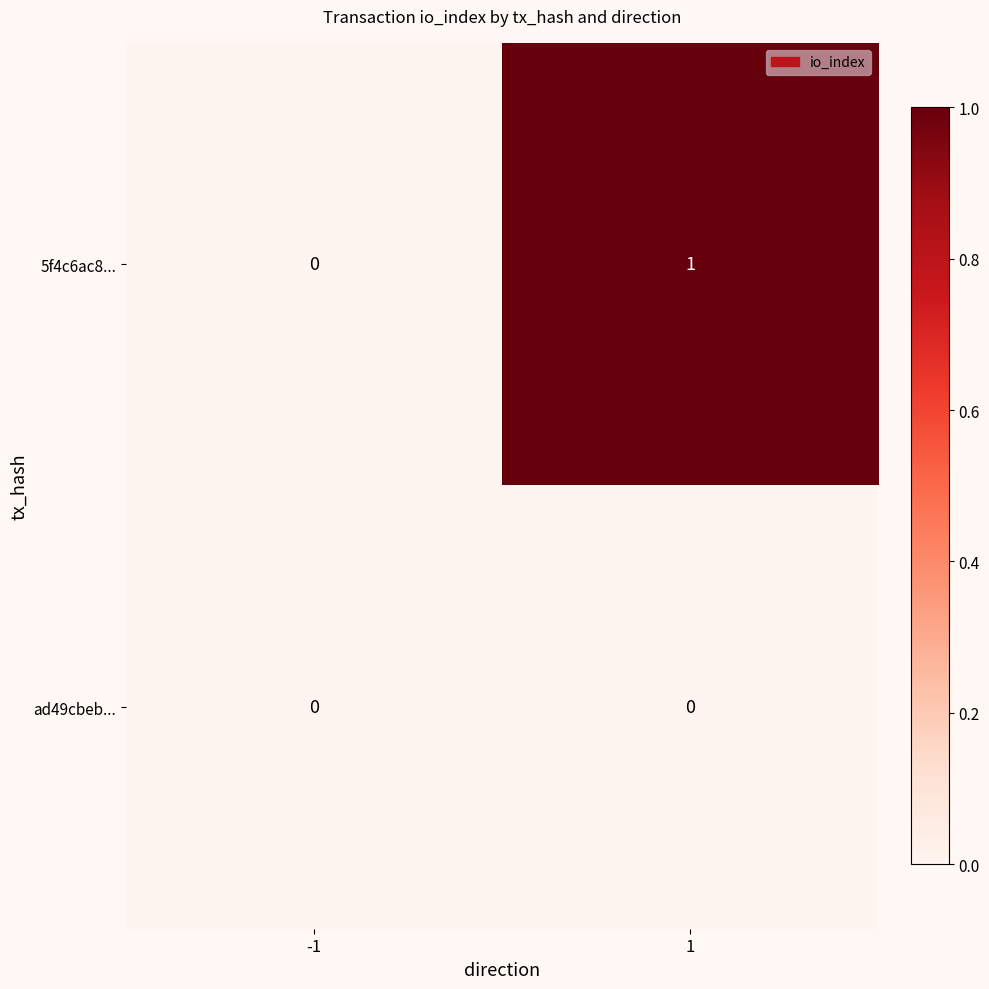

What is the spread (max minus min) of values at 1?

1